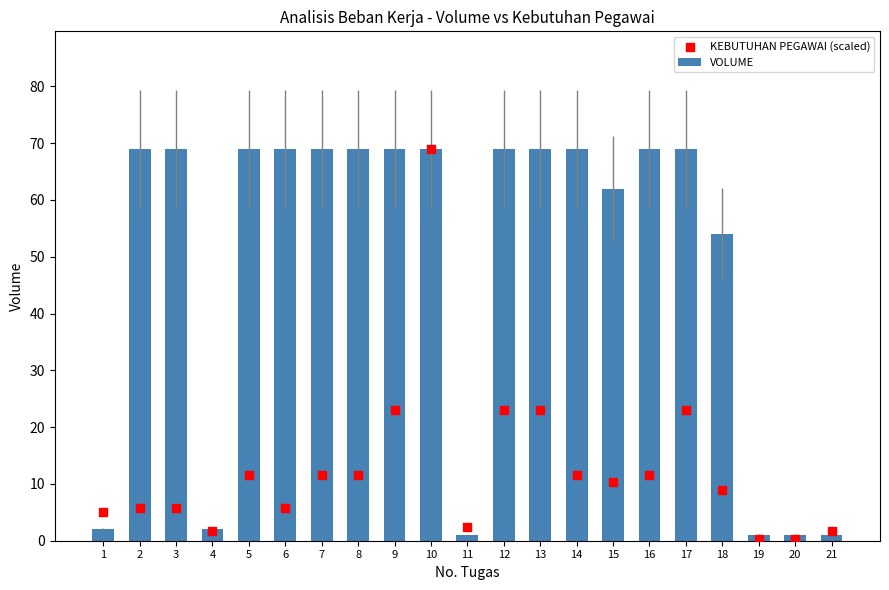

At how many categories does at least one series exceed 37?

15